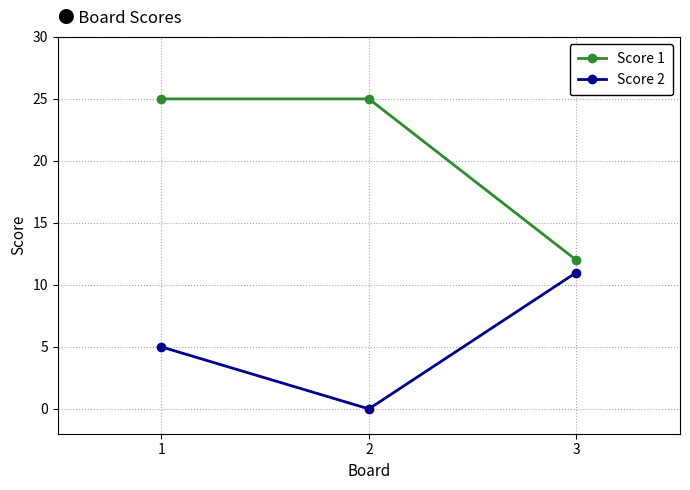

Which series changed the most between 1 and 3?

Score 1